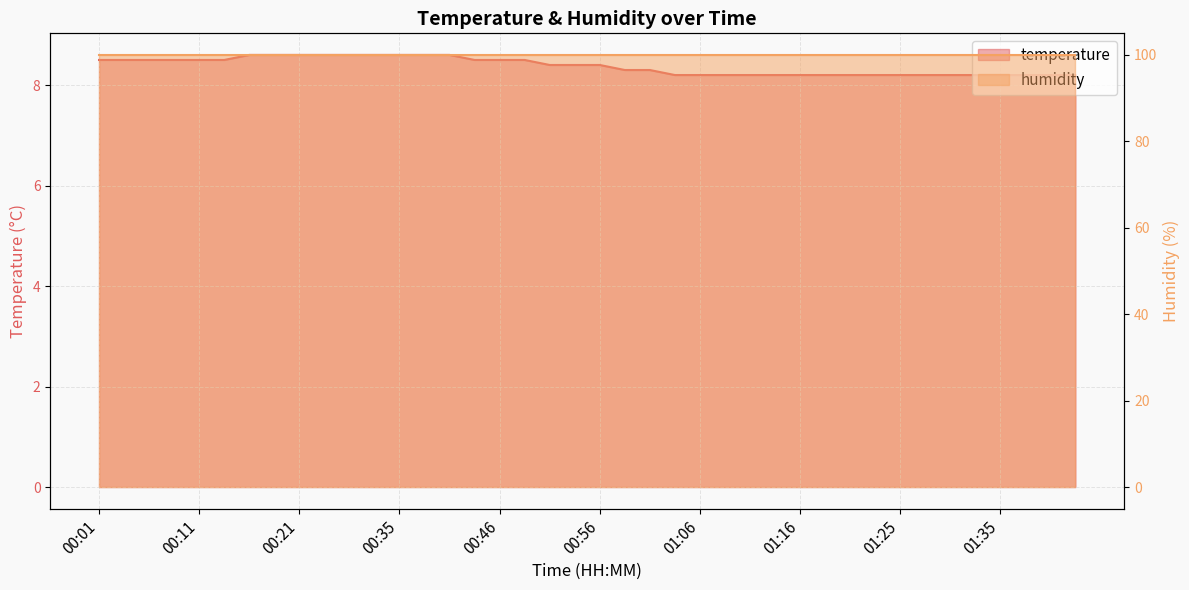

Reading left to right, extract all data points from this chart.

8.5	8.5	8.5	8.5	8.5	8.5	8.6	8.6	8.6	8.6	8.6	8.6	8.6	8.6	8.6	8.5	8.5	8.5	8.4	8.4	8.4	8.3	8.3	8.2	8.2	8.2	8.2	8.2	8.2	8.2	8.2	8.2	8.2	8.2	8.2	8.2	8.2	8.2	8.2	8.2